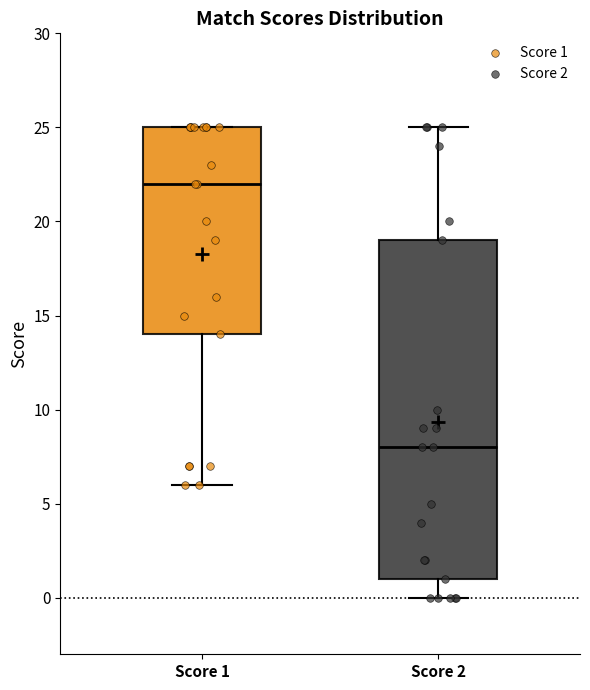

Where is the lower edge of the box for Score 2 on the y-axis? The values are not printed on the chart, so give them approximately, as read against the axis.

1